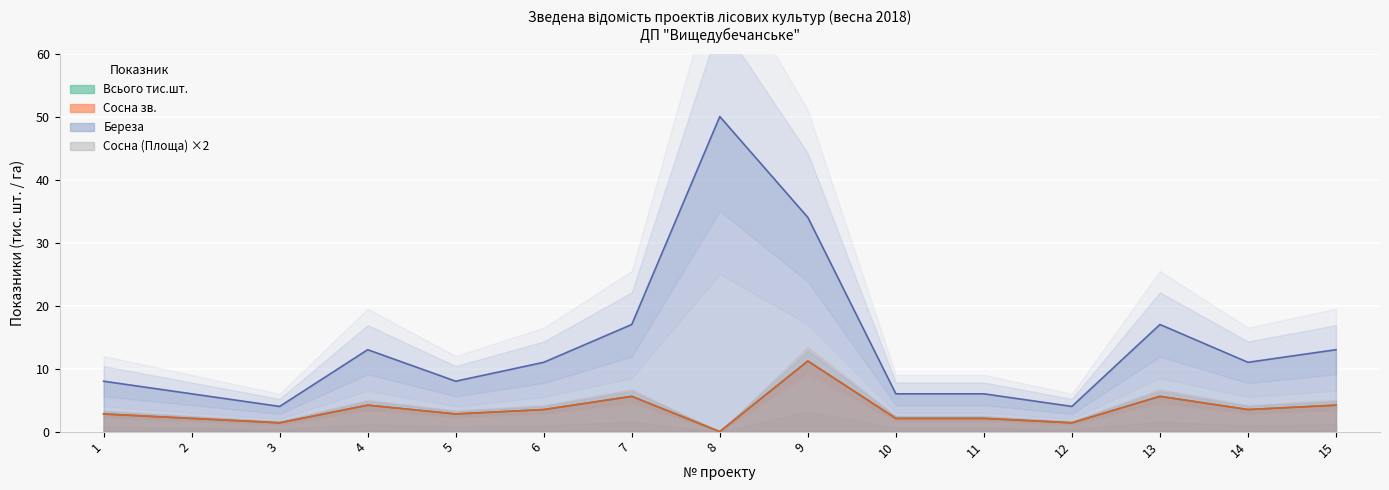

What is the difference between the highest and lowest values at 2?

3.9